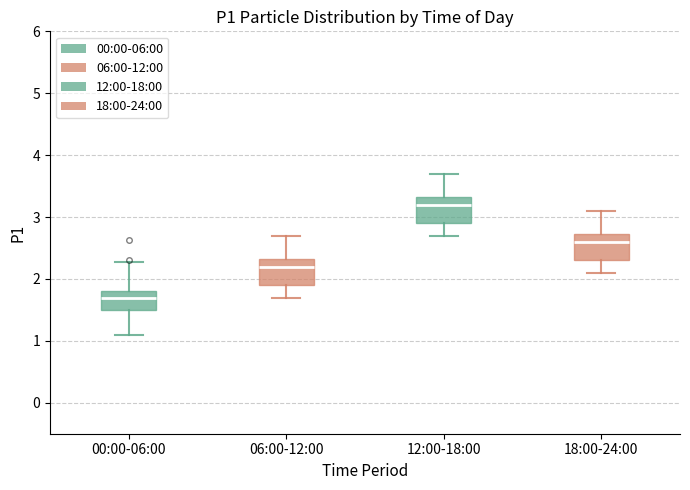

Which box's median line is the highest?

12:00-18:00